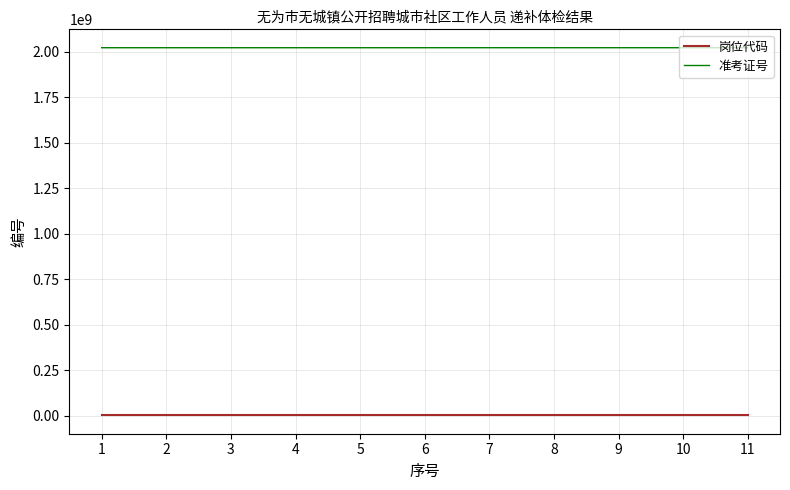

Which series has the largest range (max minus min)?

准考证号